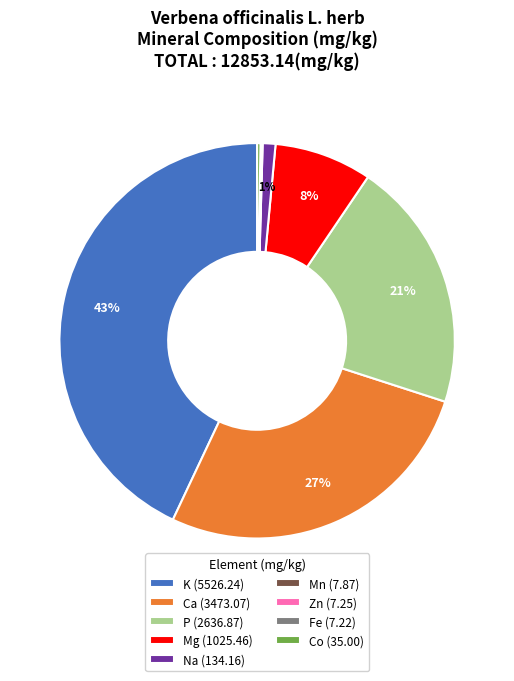

Is there any slice that represents more than half of the pie?

No